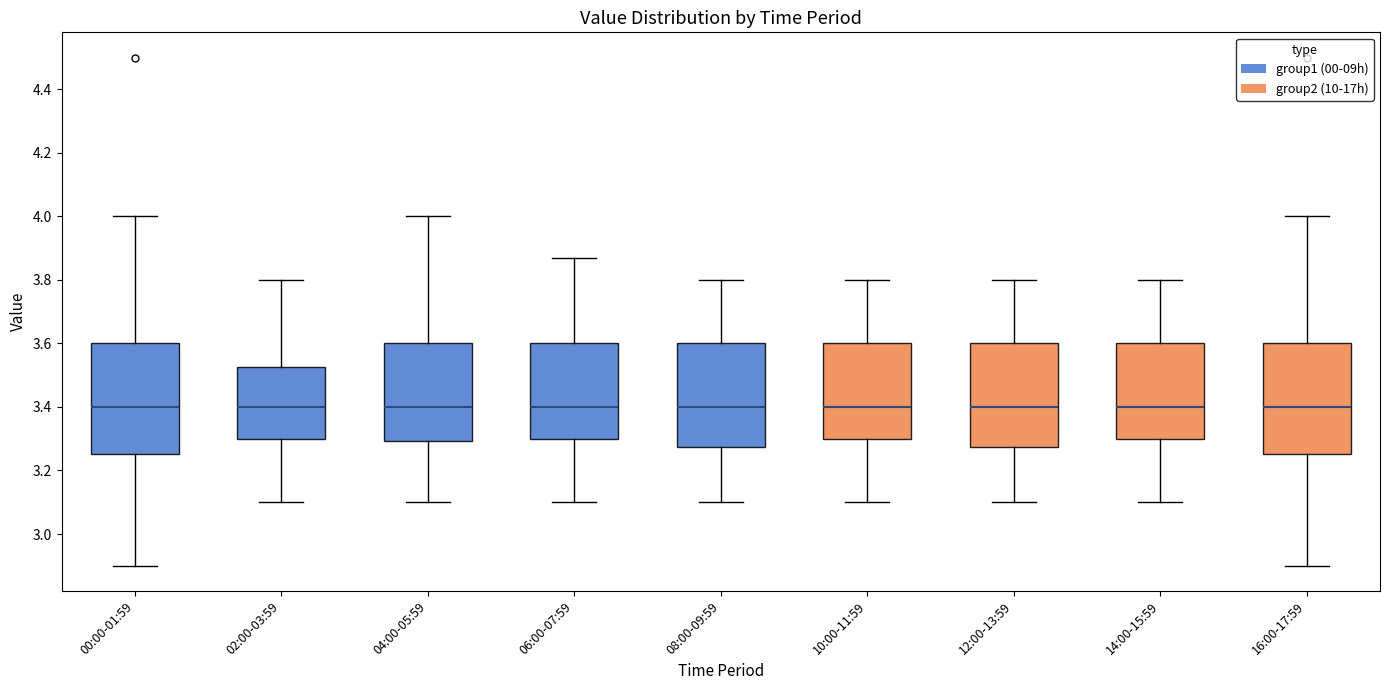

Reading left to right, read every box against the y-axis: the position of its median line, the range the box covers, and the ends of its whiskers. The values are not printed on the chart, so give them approximately, as read against the axis.

00:00-01:59: median 3.40, box 3.26 to 3.60, whiskers 2.90 to 4.00
02:00-03:59: median 3.40, box 3.30 to 3.52, whiskers 3.10 to 3.80
04:00-05:59: median 3.40, box 3.30 to 3.60, whiskers 3.10 to 4.00
06:00-07:59: median 3.40, box 3.30 to 3.60, whiskers 3.10 to 3.88
08:00-09:59: median 3.40, box 3.28 to 3.60, whiskers 3.10 to 3.80
10:00-11:59: median 3.40, box 3.30 to 3.60, whiskers 3.10 to 3.80
12:00-13:59: median 3.40, box 3.28 to 3.60, whiskers 3.10 to 3.80
14:00-15:59: median 3.40, box 3.30 to 3.60, whiskers 3.10 to 3.80
16:00-17:59: median 3.40, box 3.26 to 3.60, whiskers 2.90 to 4.00